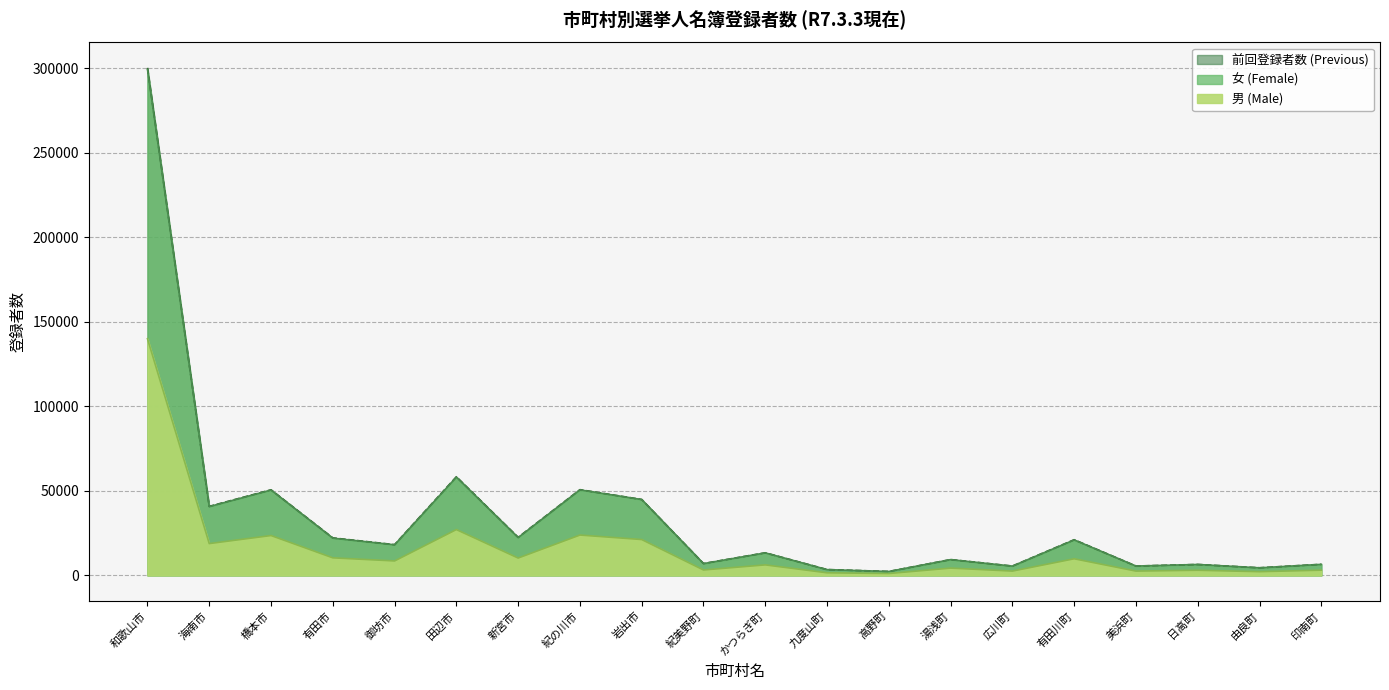

Rank the categories by 女 (Female) value from highest to lowest.

和歌山市, 田辺市, 紀の川市, 橋本市, 岩出市, 海南市, 新宮市, 有田市, 有田川町, 御坊市, かつらぎ町, 湯浅町, 紀美野町, 印南町, 日高町, 美浜町, 広川町, 由良町, 九度山町, 高野町